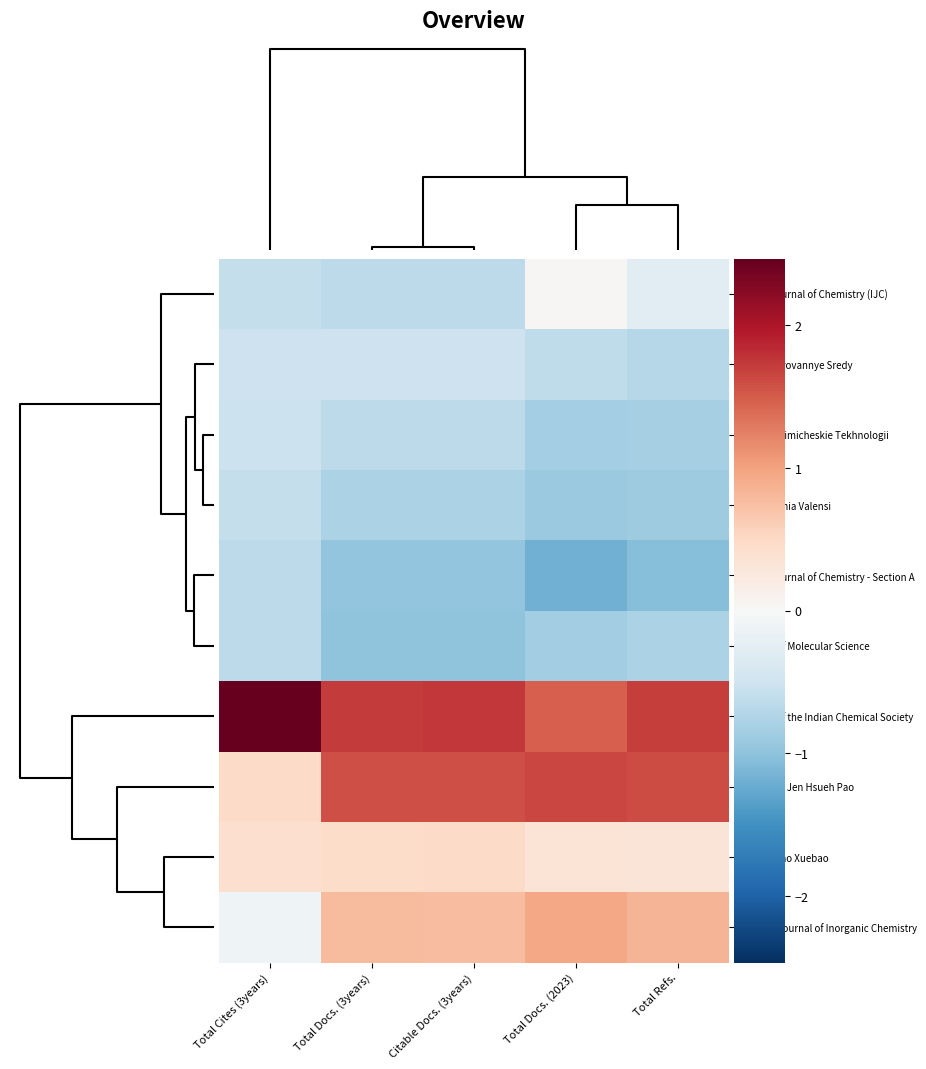

Which series has the widest spread of values?

Journal of the Indian Chemical Society